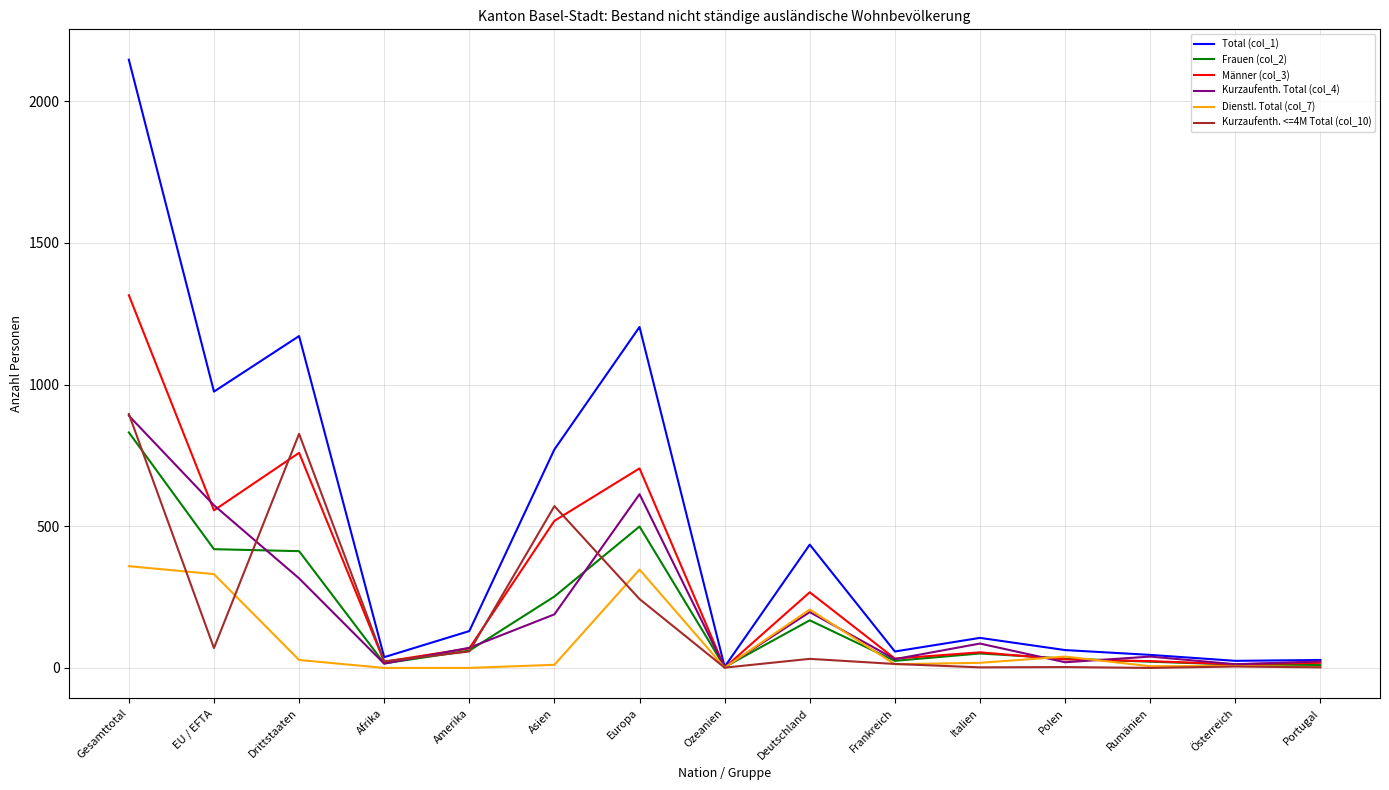

What is the spread (max minus min) of values at Europa?

960